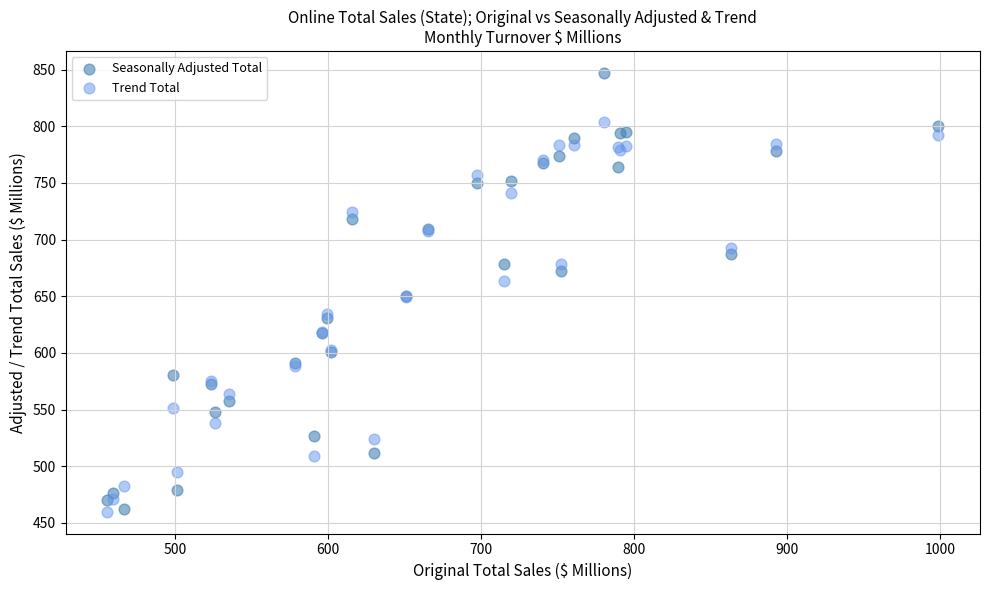

What is the X range (max minus min) for the scatter plot?

543.3